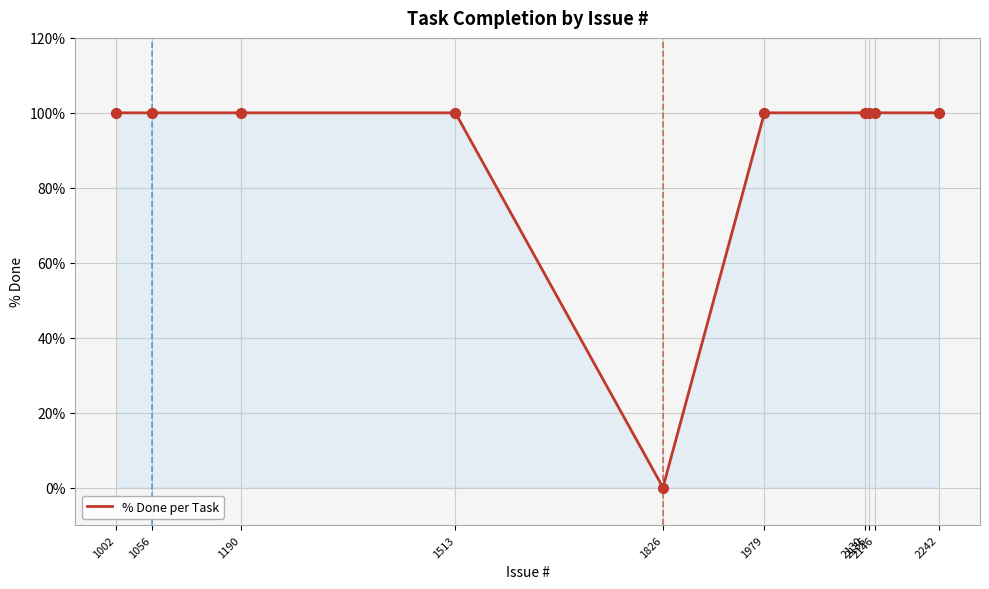

Which has a higher value, 1979 or 1190?

1979